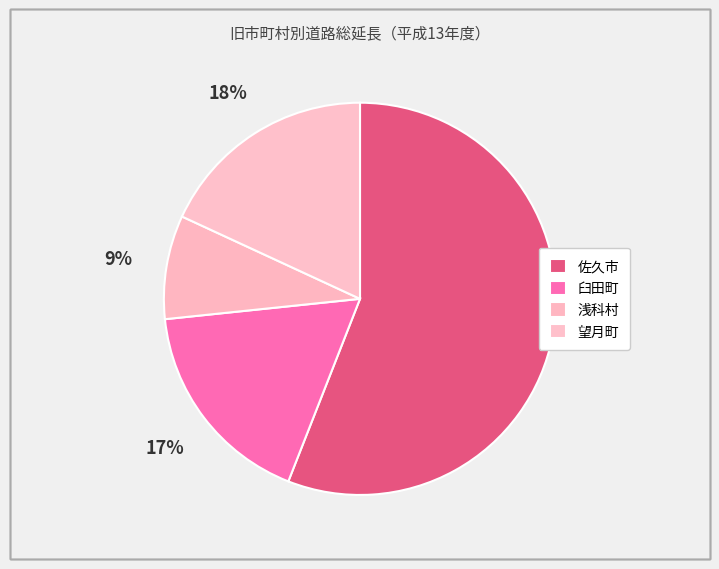

Approximately how many times larger is the value at 浅科村 compared to 望月町?

0.5